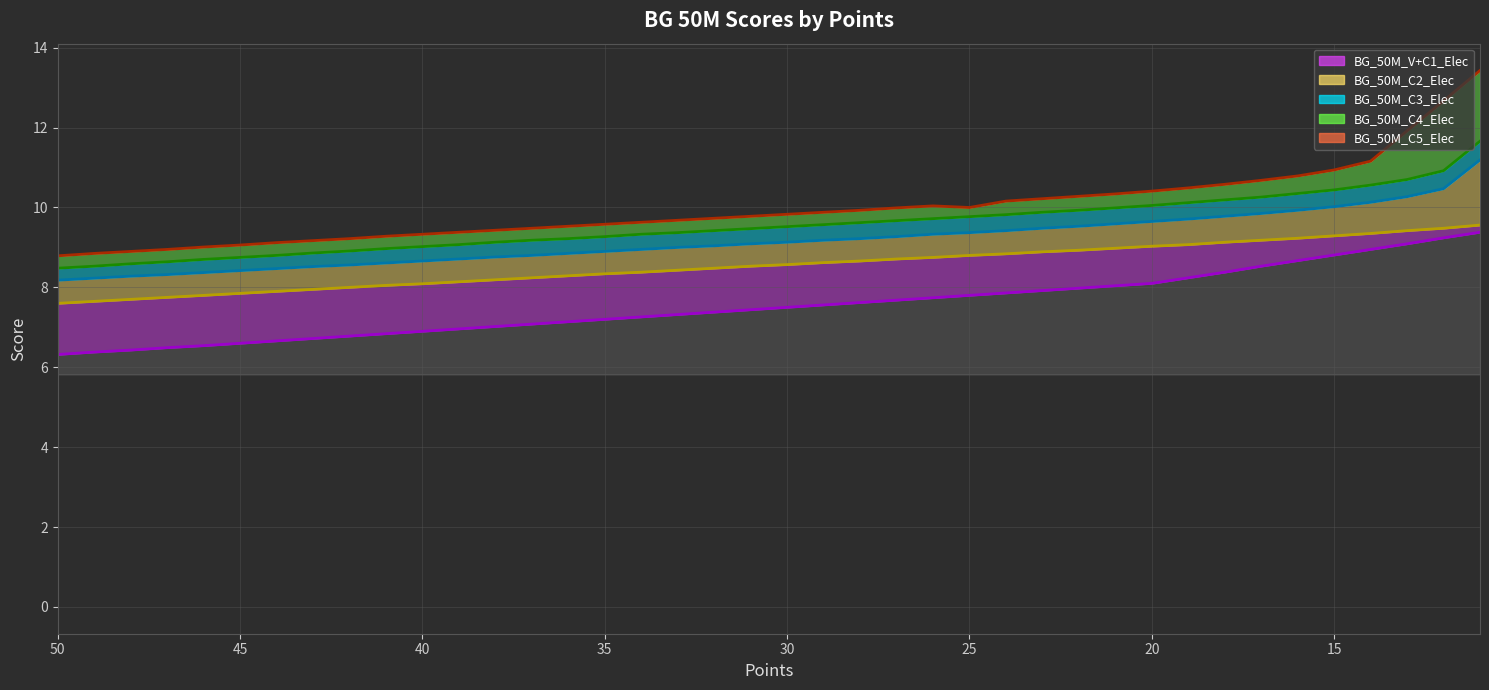

True or false: BG_50M_C2_Elec line and BG_50M_C4_Elec line intersect in this chart.

False